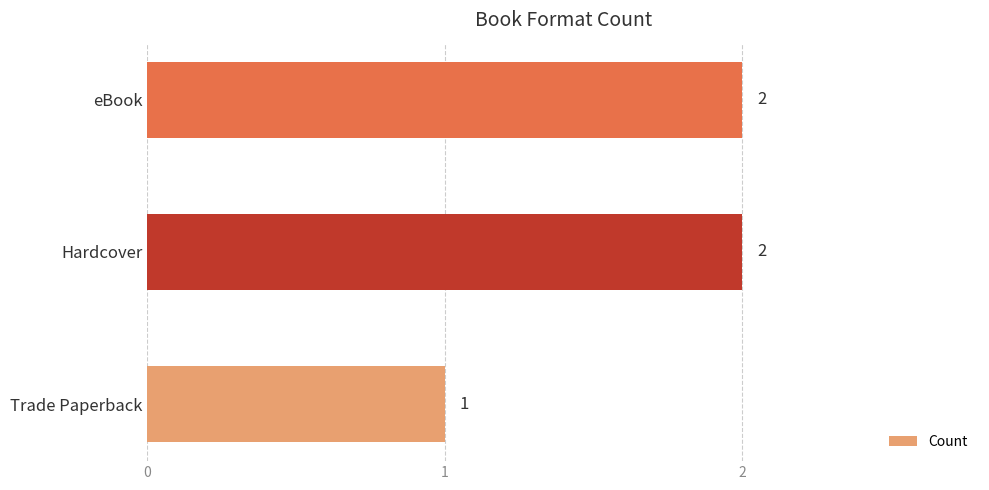

Between eBook and Trade Paperback, which is larger?

eBook